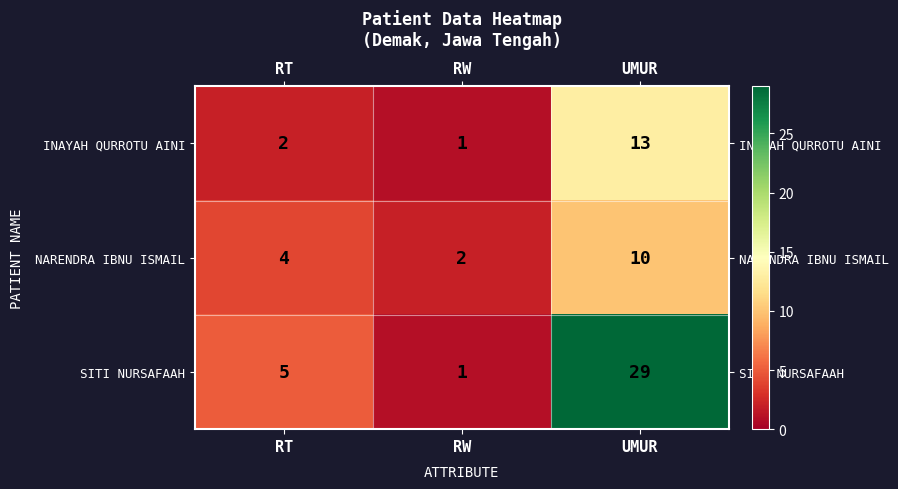

At which category does the chart reach its minimum across all series?

RW